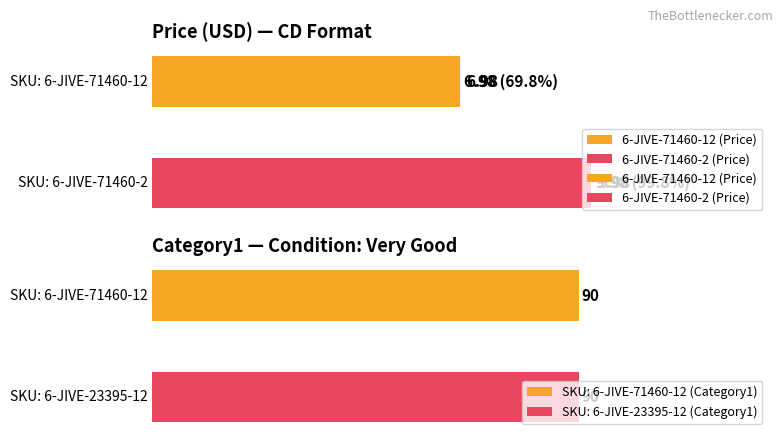

What is the greatest value displayed?

90.0